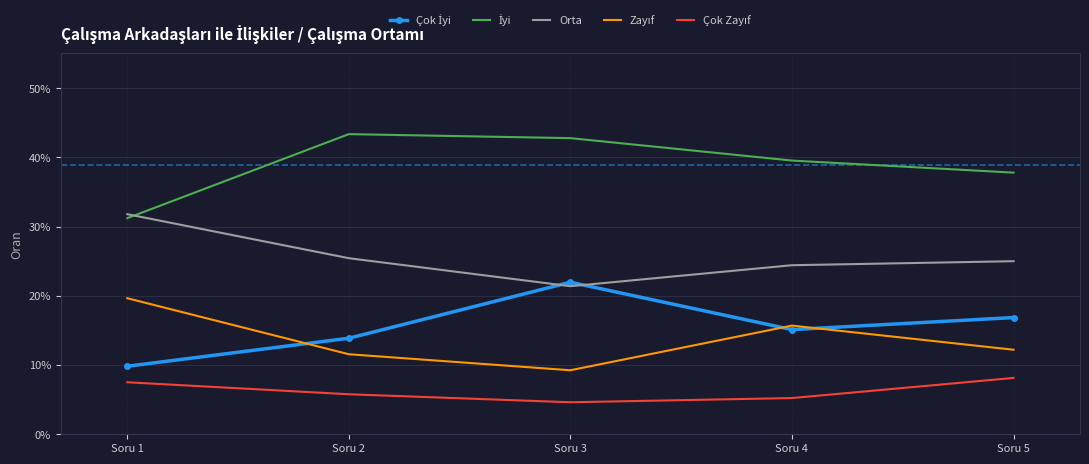

Reading left to right, list all the values displayed in this chart.

Çok İyi: 0.1	0.1	0.2	0.2	0.2
İyi: 0.3	0.4	0.4	0.4	0.4
Orta: 0.3	0.3	0.2	0.2	0.2
Zayıf: 0.2	0.1	0.1	0.2	0.1
Çok Zayıf: 0.1	0.1	0.0	0.1	0.1